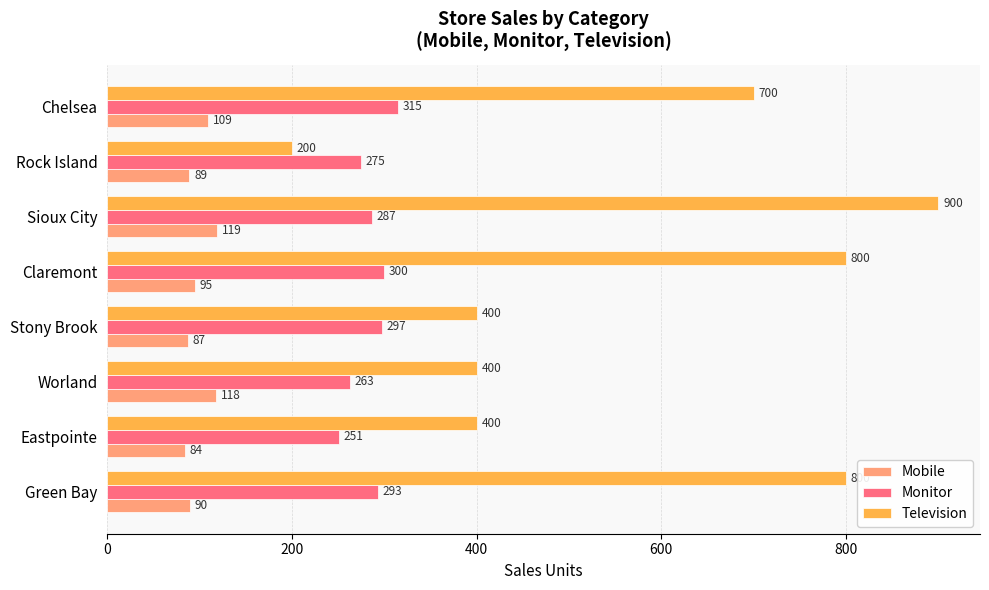

What is the smallest value displayed?

84